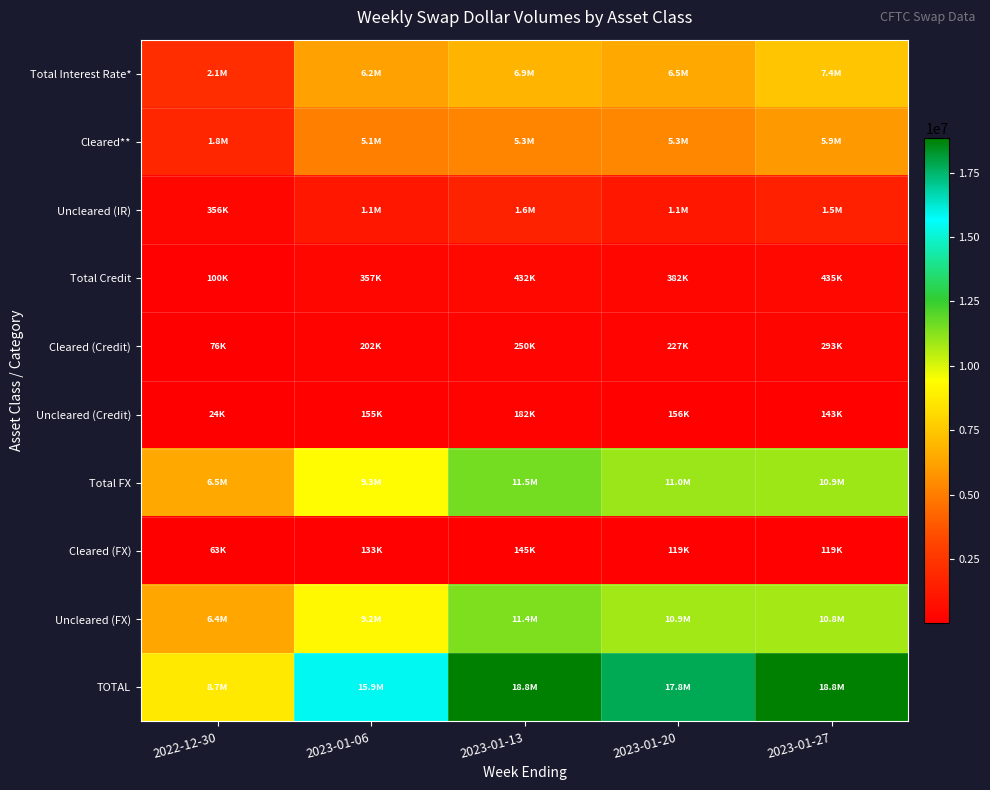

Between 2023-01-20 and 2023-01-27, which series saw the biggest shift?

TOTAL